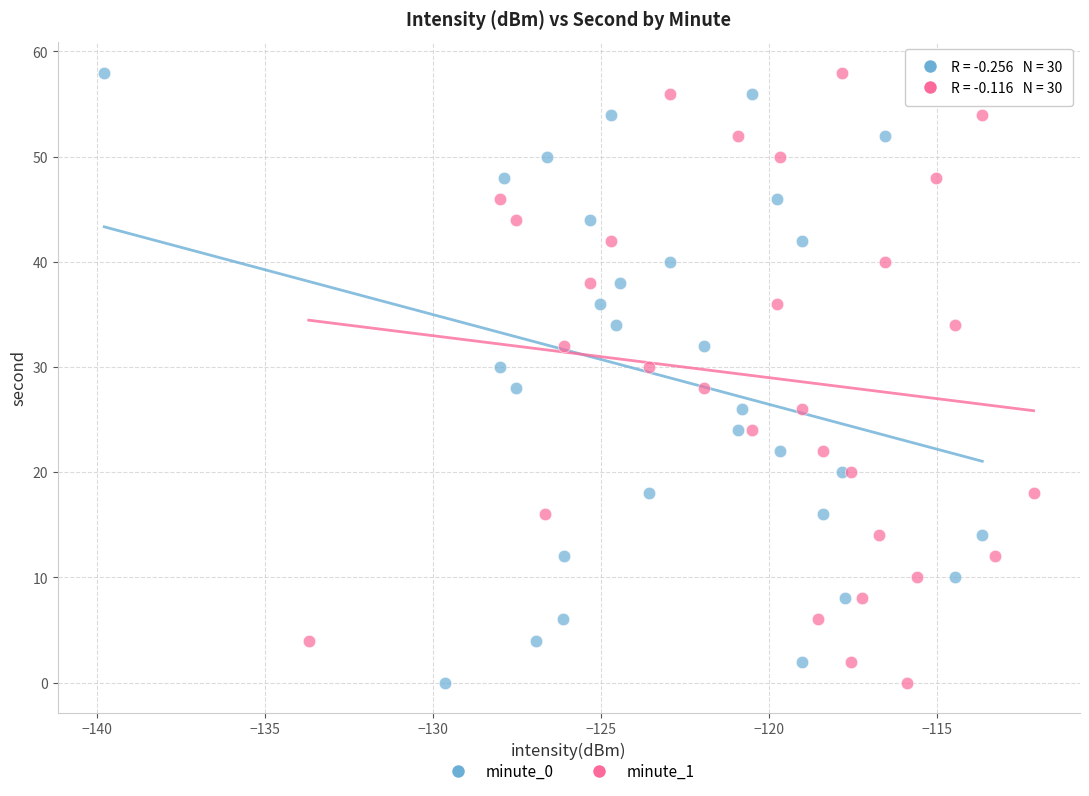

What are all the series names shown in the legend?

minute_0, minute_1